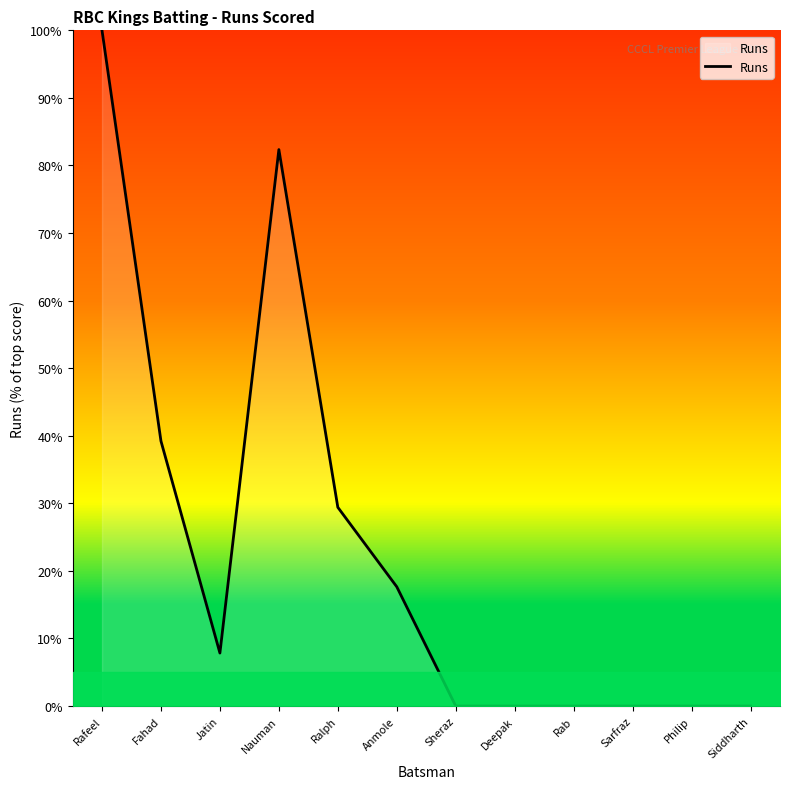

Does the chart have visible grid lines?

No